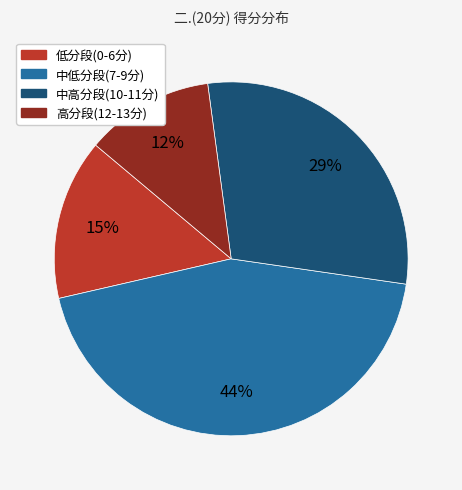

How many slices are in this pie chart?

4